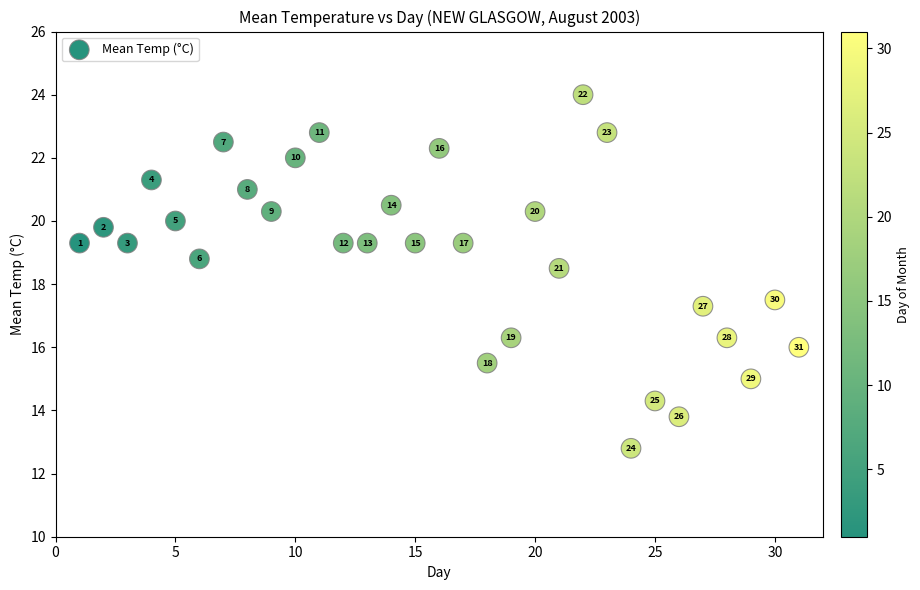

What is the range of Y values (max minus min)?

11.2